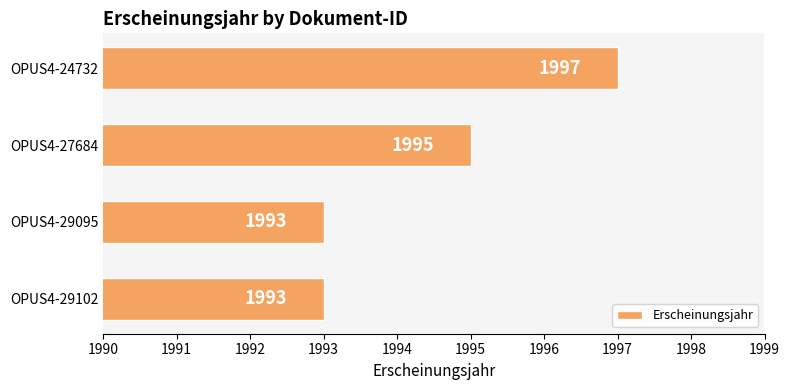

How many series are shown in this chart?

1